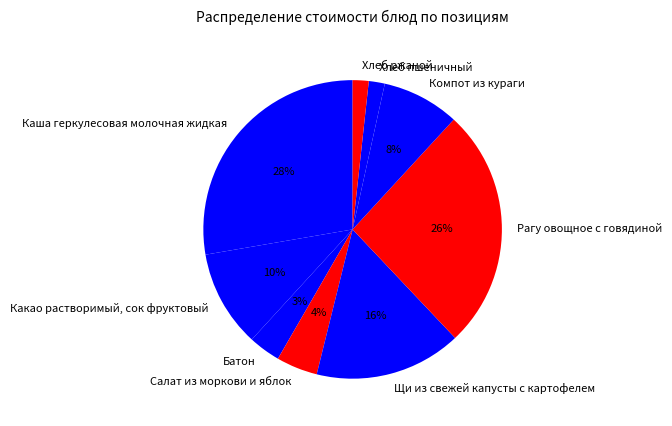

Do Салат из моркови и яблок and Рагу овощное с говядиной together represent more than half of the pie?

No